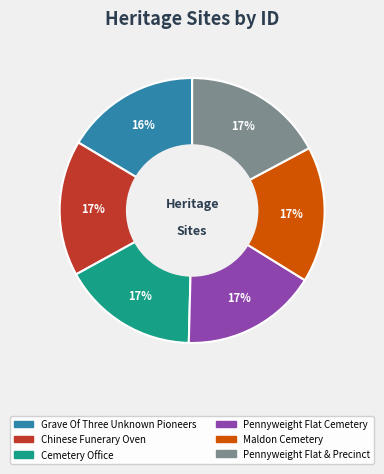

Does Chinese Funerary Oven represent more than half of the total?

No